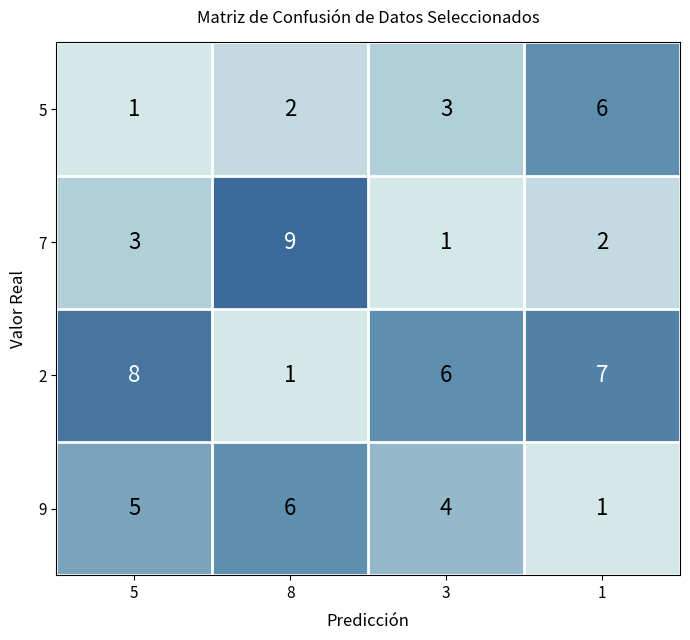

Which category has the highest value across all series?

8